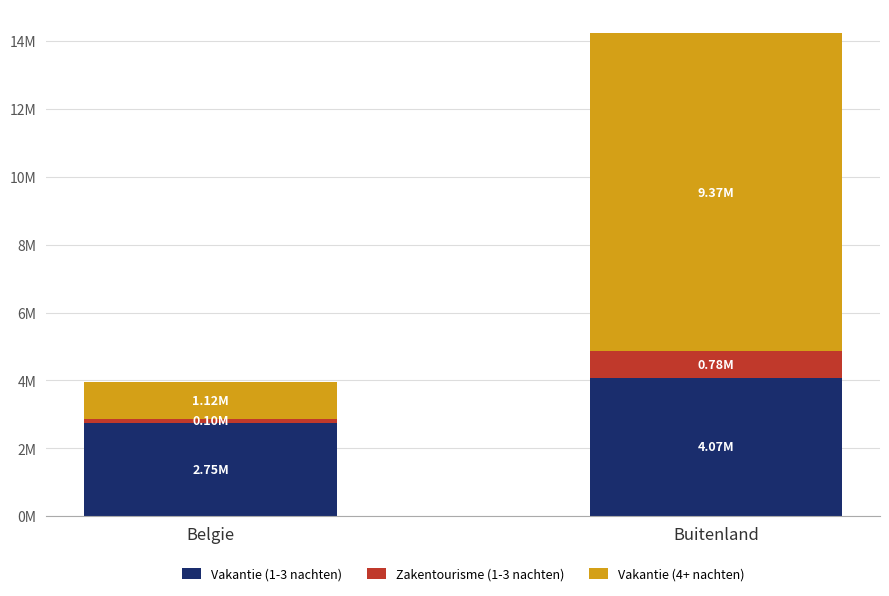

What are all the series names shown in the legend?

Vakantie (1-3 nachten), Zakentourisme (1-3 nachten), Vakantie (4+ nachten)